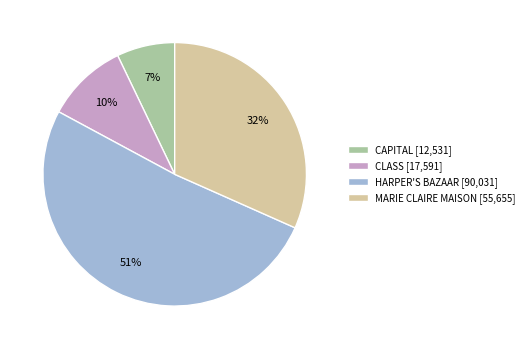

Does any single category account for the majority?

Yes